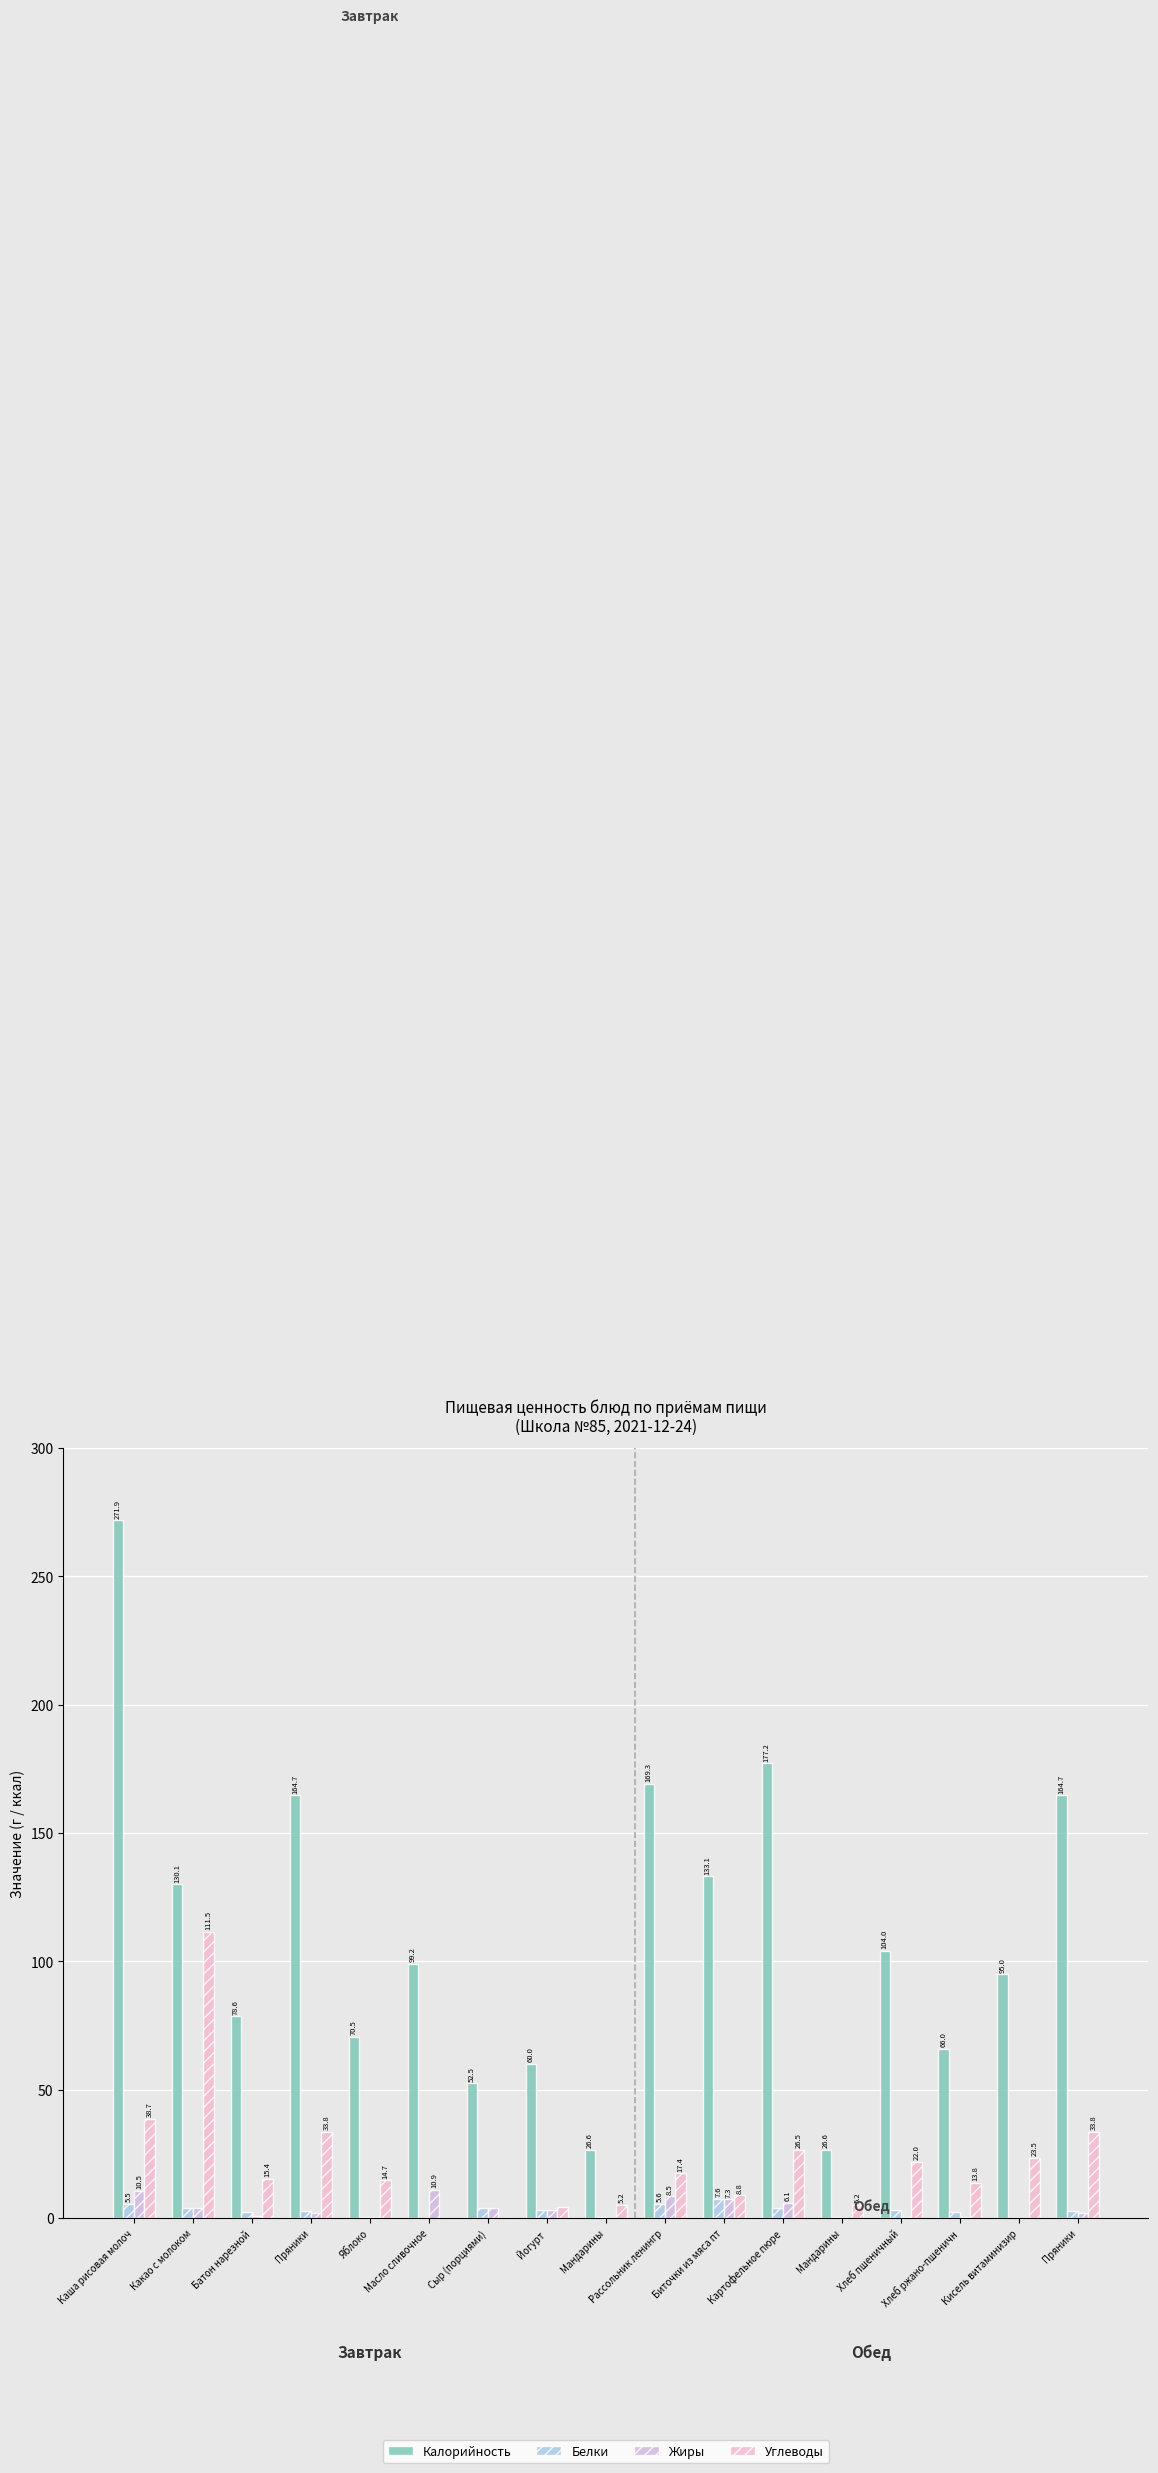

Are the bars grouped side by side (vs. stacked)?

Yes